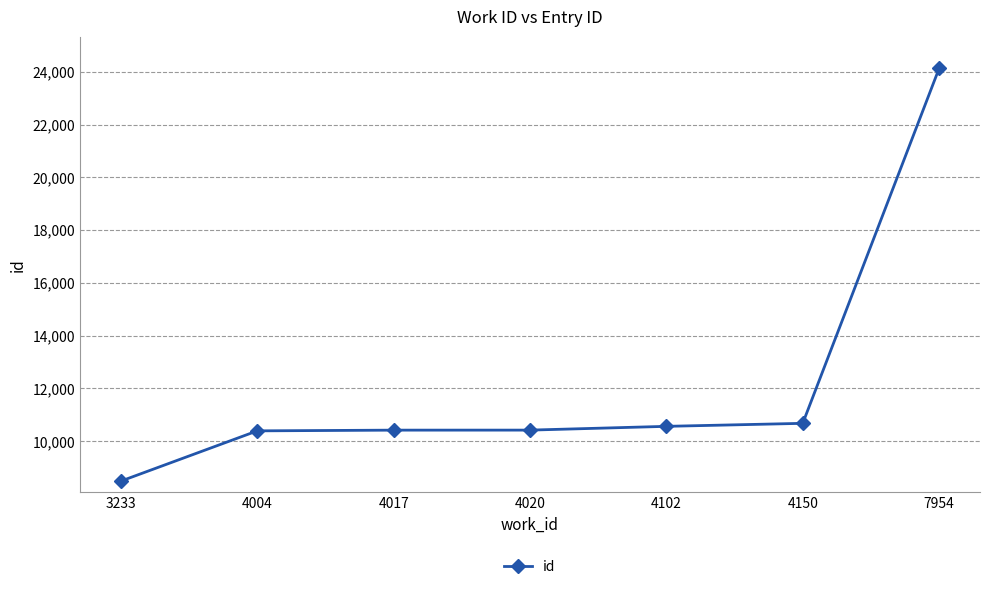

What is the average value?

12150